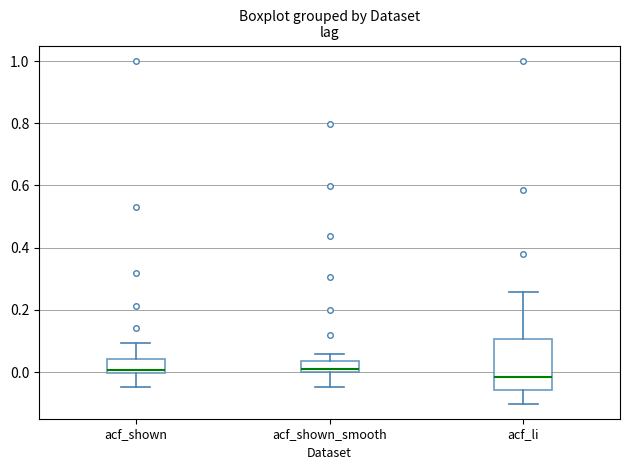

Where is the lower edge of the box for acf_shown_smooth on the y-axis? The values are not printed on the chart, so give them approximately, as read against the axis.

0.00